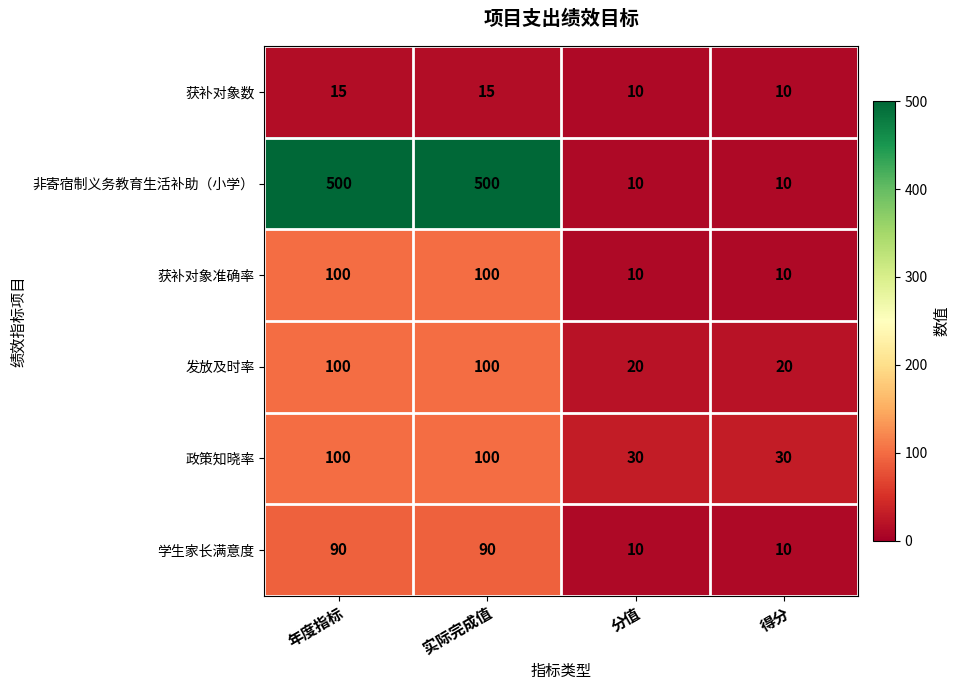

How many 学生家长满意度 values are between 10 and 90?

4